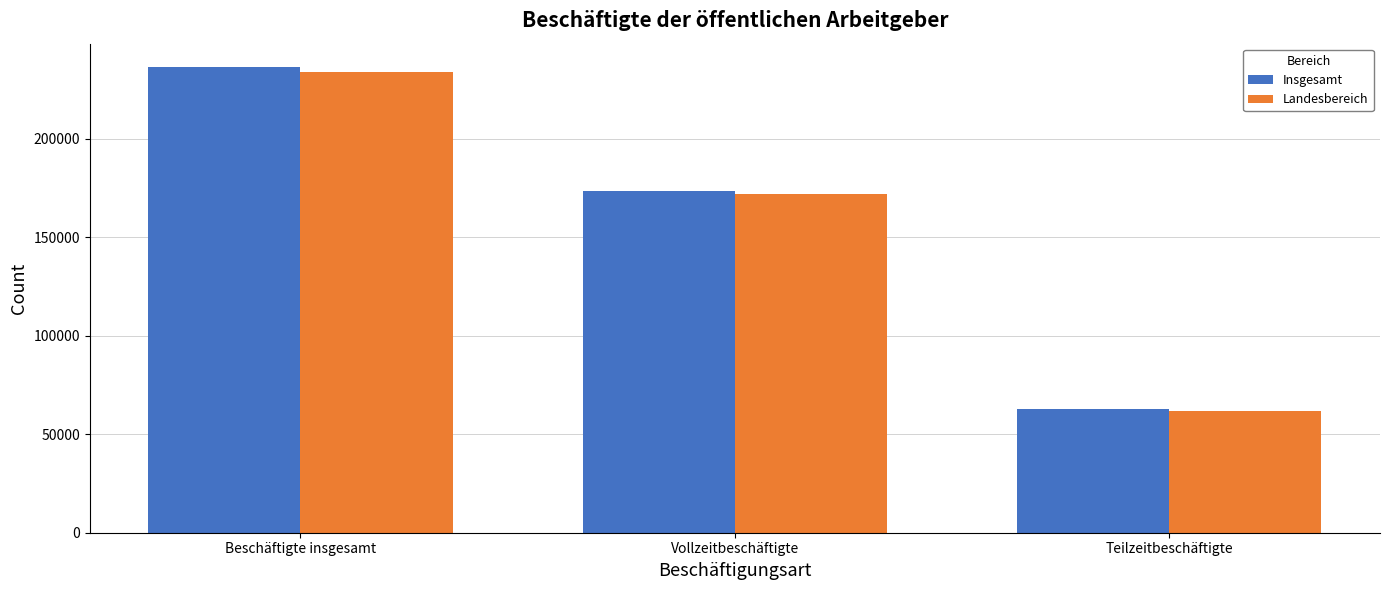

What is the sum of the Landesbereich values at Teilzeitbeschäftigte and Beschäftigte insgesamt?

295725